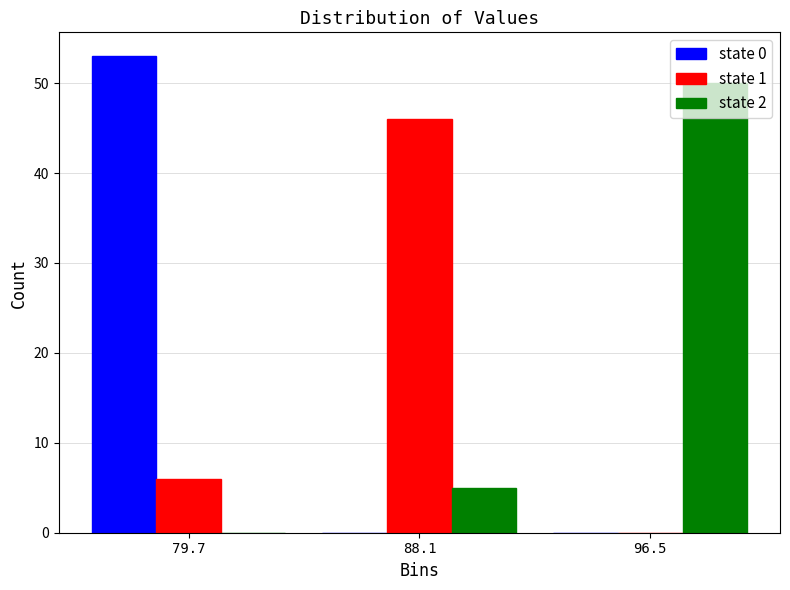

In the state 2 series, which range on the x-axis has the tallest bar?

92 to 101